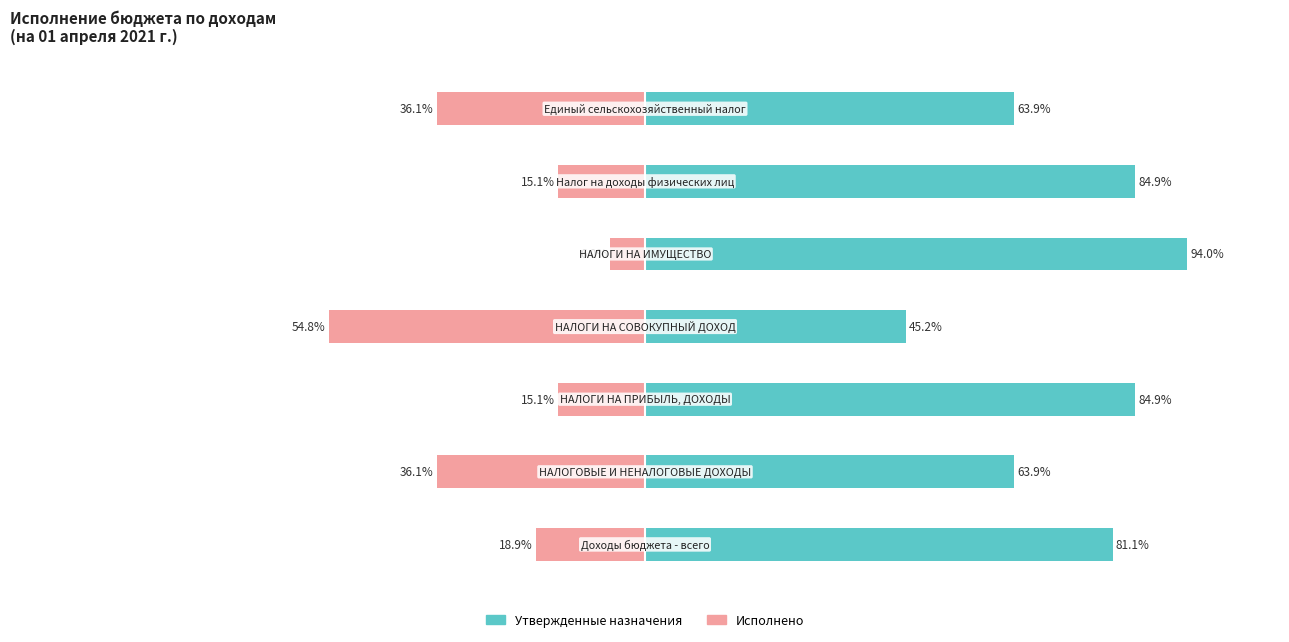

Reading left to right, what are all the values shown in this chart?

Утвержденные назначения: 0=81.1	1=63.9	2=84.9	3=45.2	4=94.0	5=84.9	6=63.9
Исполнено: 0=-18.9	1=-36.1	2=-15.1	3=-54.8	4=-6.0	5=-15.1	6=-36.1